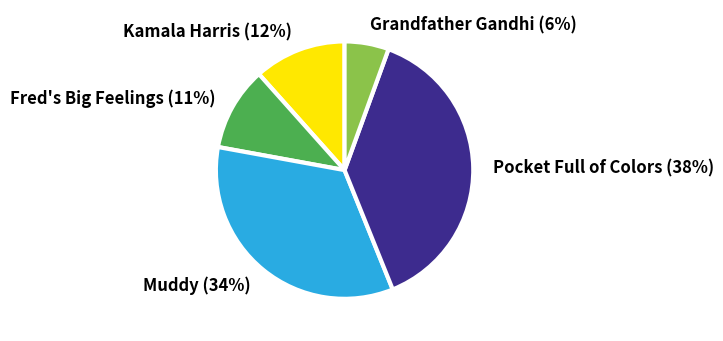

To the nearest percent, what percentage of the pie is Fred's Big Feelings?

11%